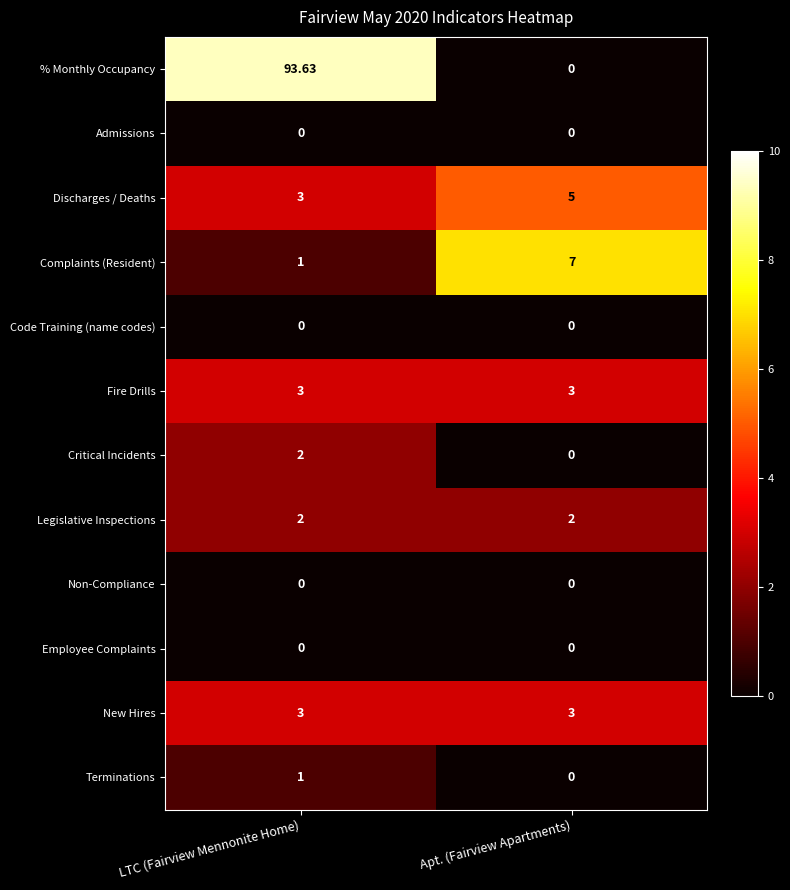

Which series has the largest total across all categories?

% Monthly Occupancy